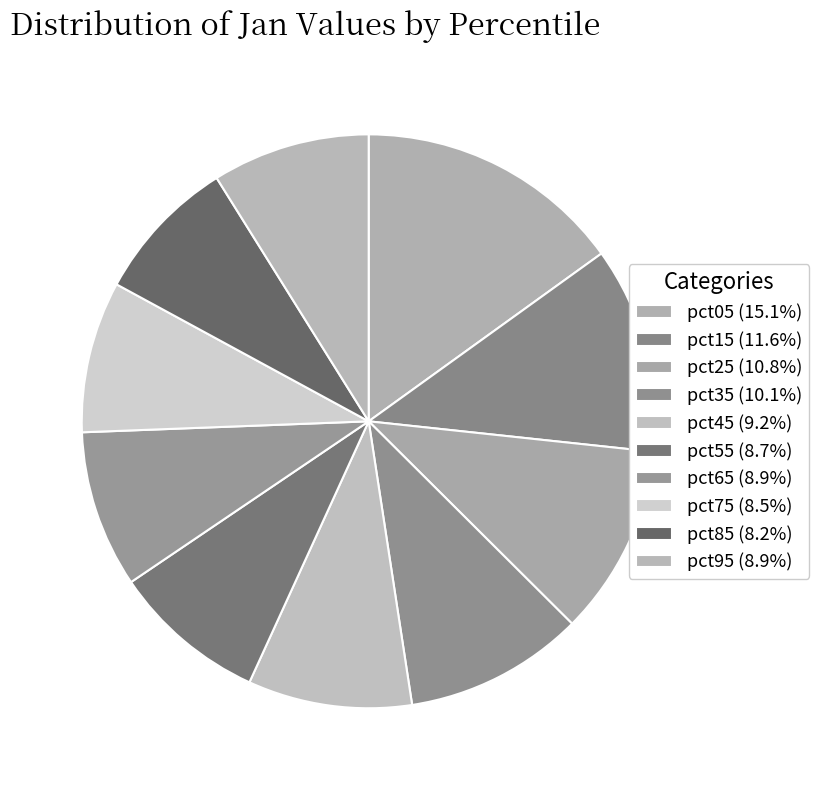

To the nearest percent, what is the combined percentage of pct85 and pct65?

17%